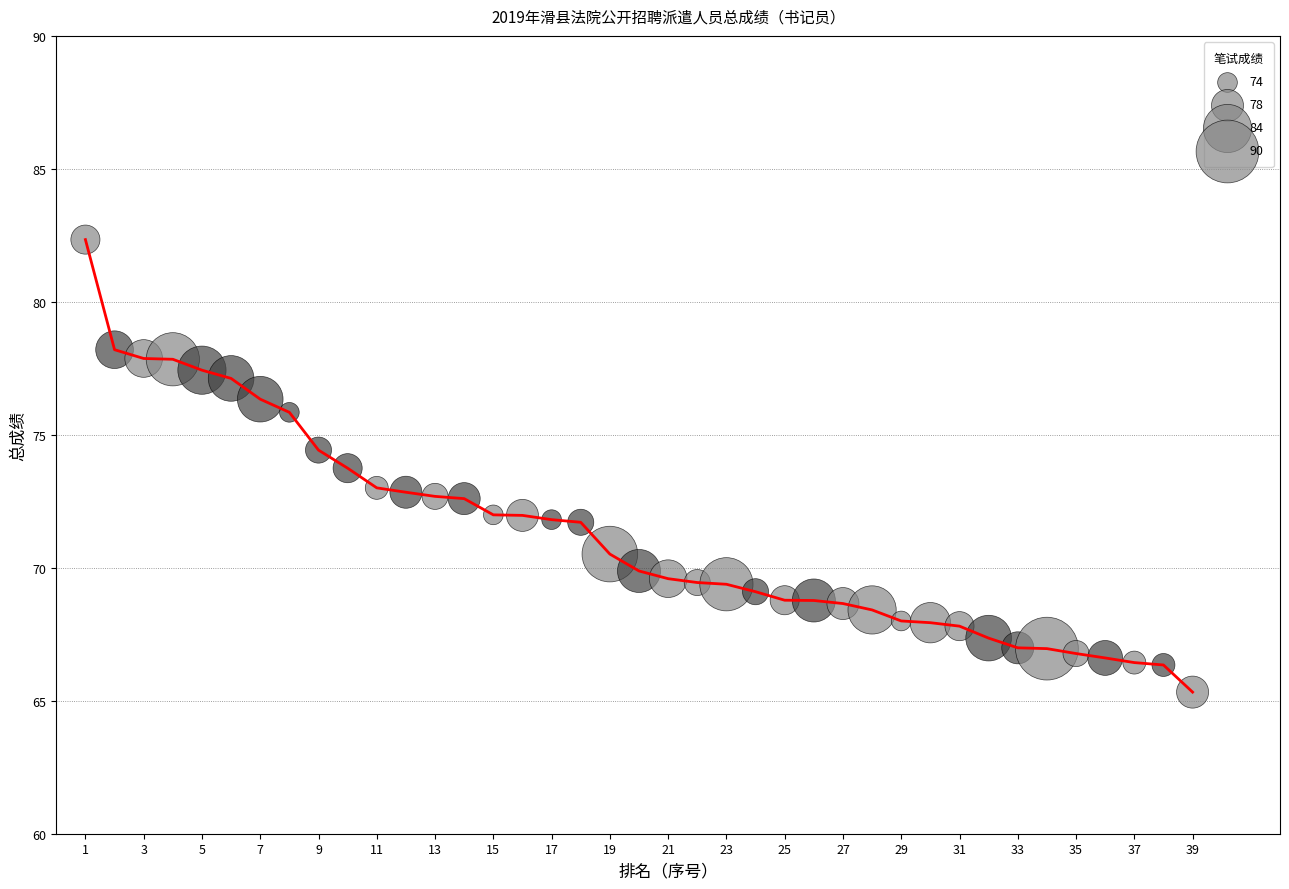

What is the range of Y values (max minus min)?

17.0